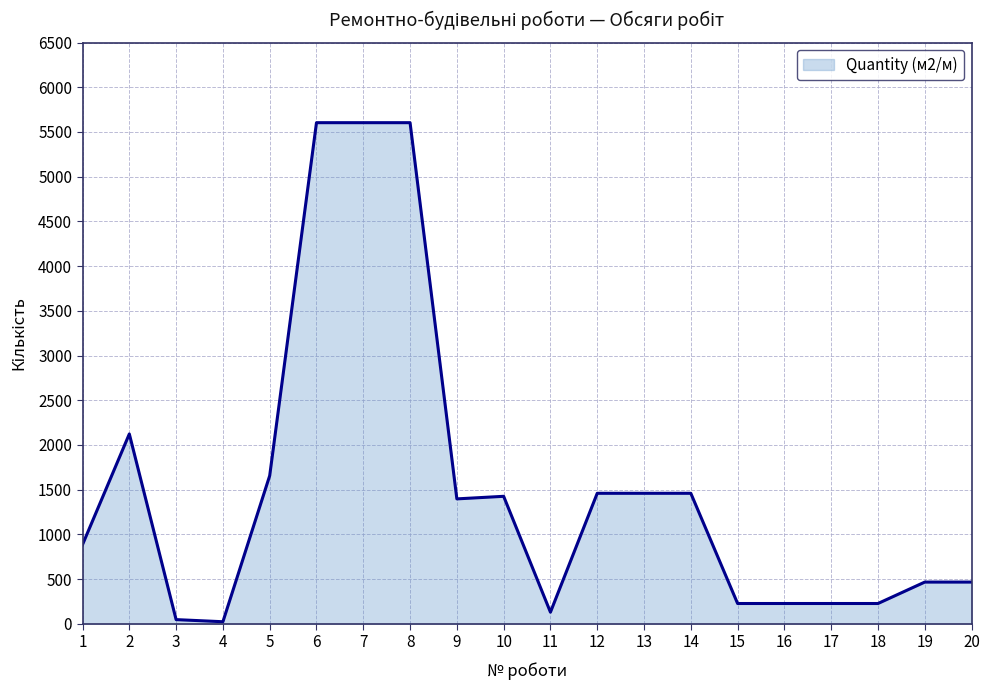

At which label does the data first exceed 1396?

2